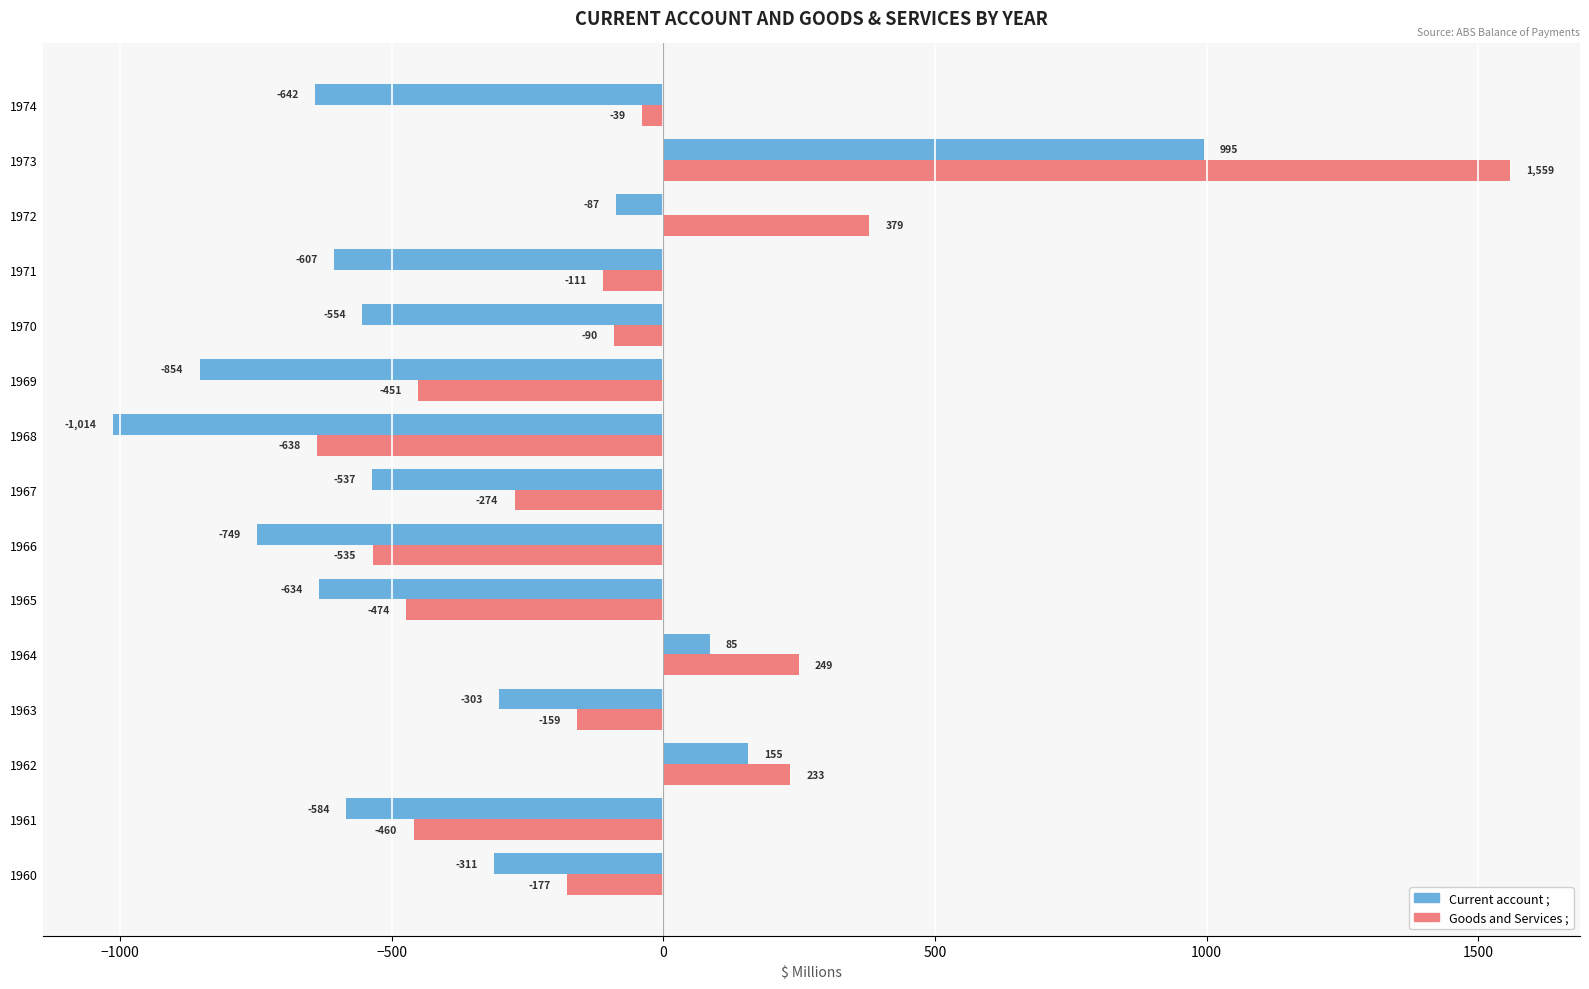

The value of Goods and Services ; at 1971 is -111. True or false?

True